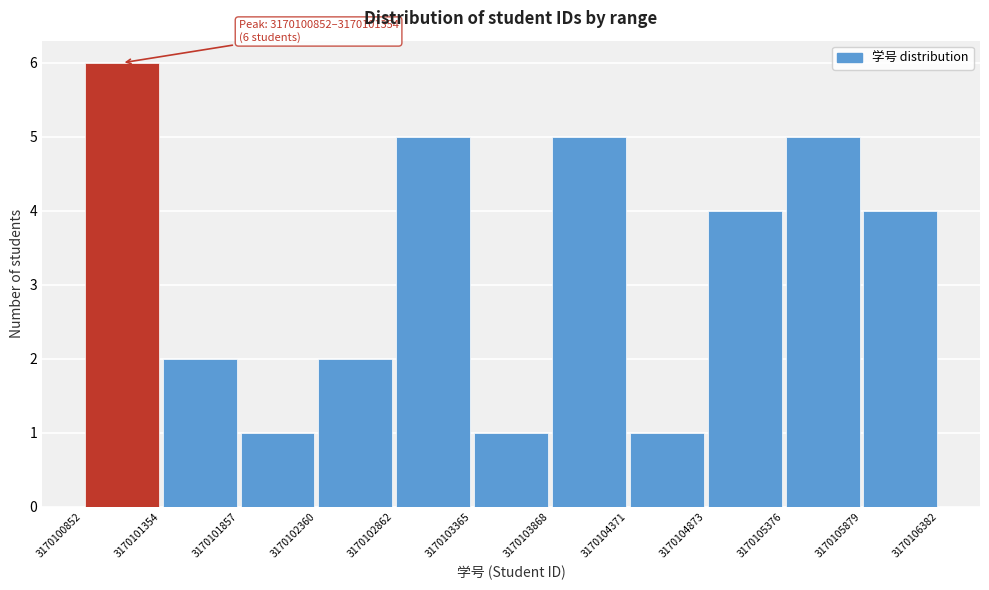

Over which range of the x-axis is the bar tallest?

3170100852 to 3170101354